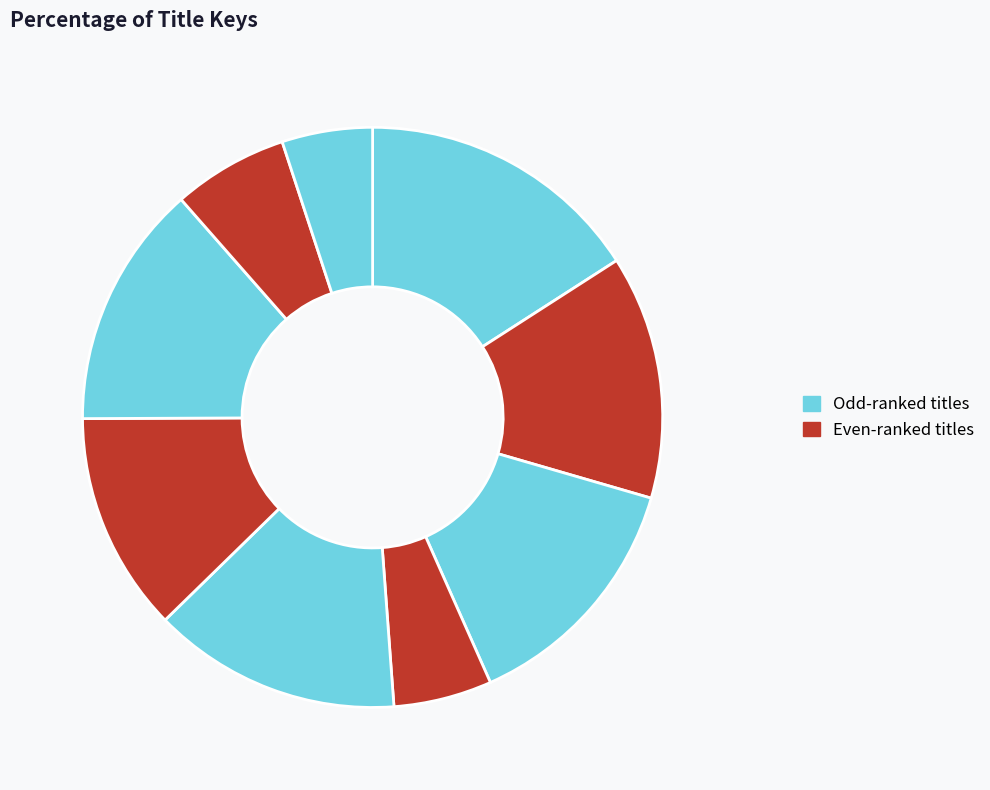

What is the smallest slice in the pie chart?

Sophie Peterman Tells the Truth!